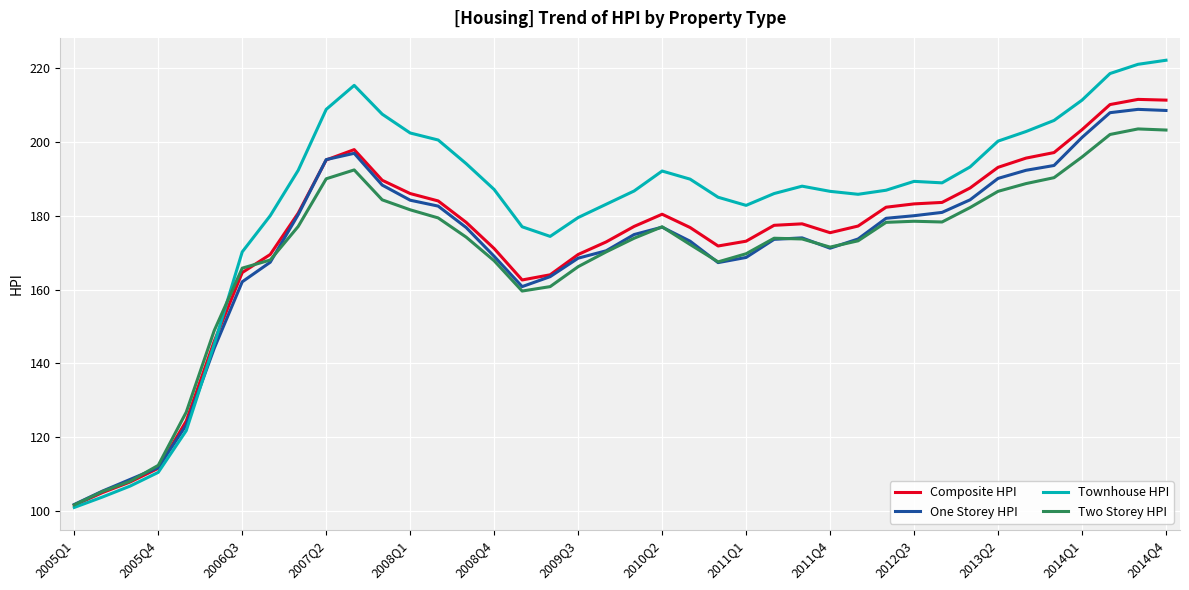

What is the lowest value of the Two Storey HPI series?

101.7